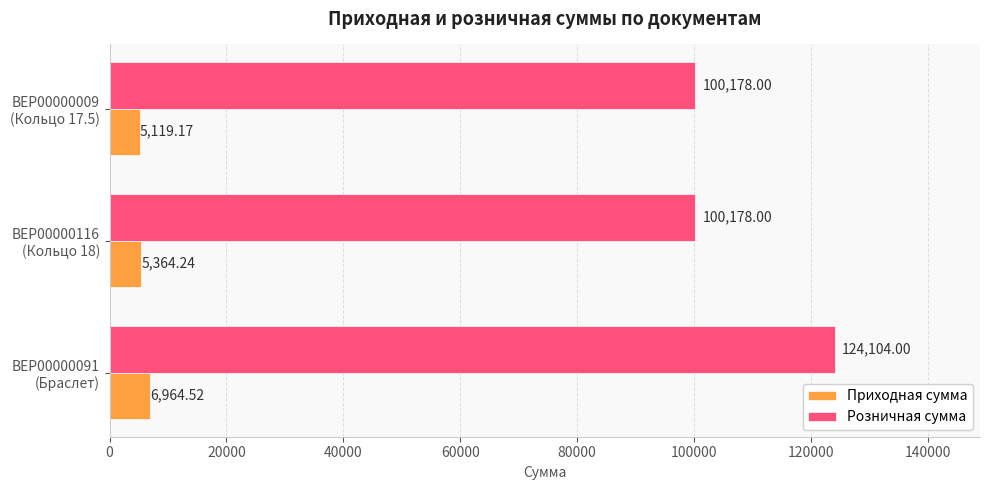

Which series has the largest total across all categories?

Розничная сумма